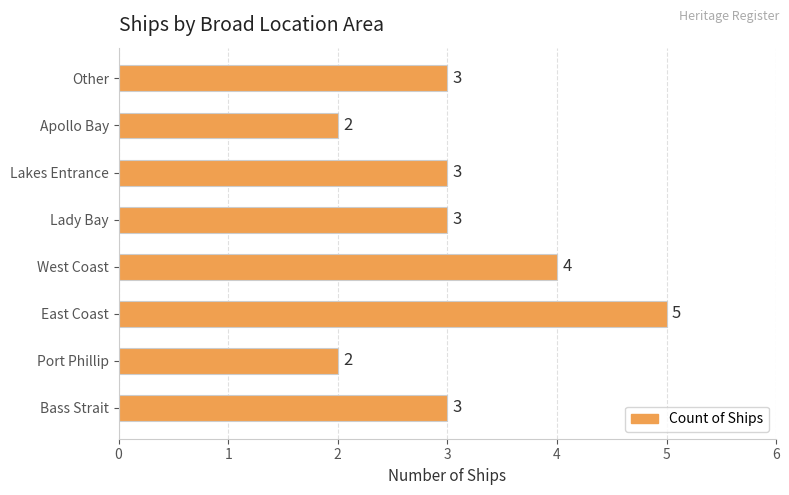

Reading bottom to top, list all the values displayed in this chart.

3	2	5	4	3	3	2	3